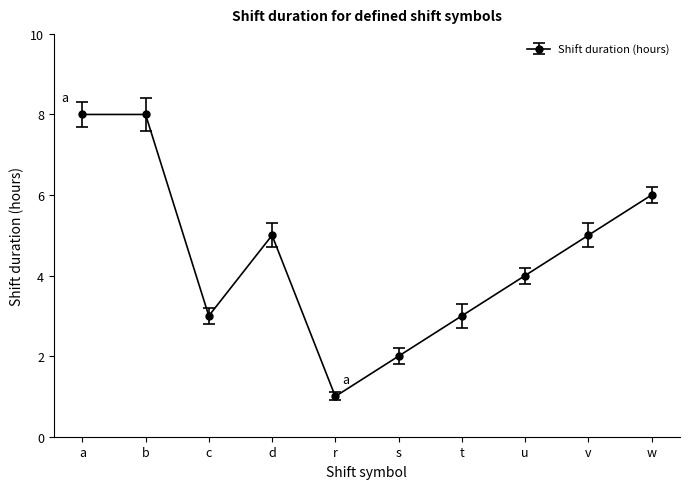

What position from the right is b?

9